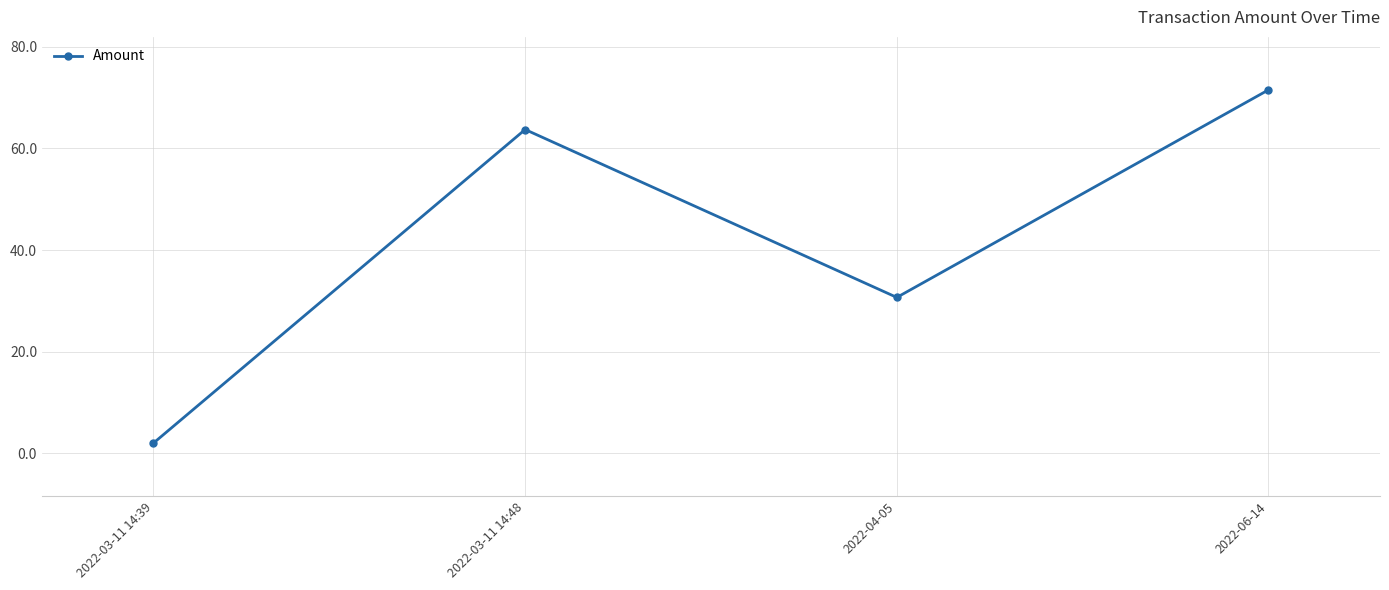

What is the sum of the values at 2022-03-11 14:48 and 2022-03-11 14:39?

65.7